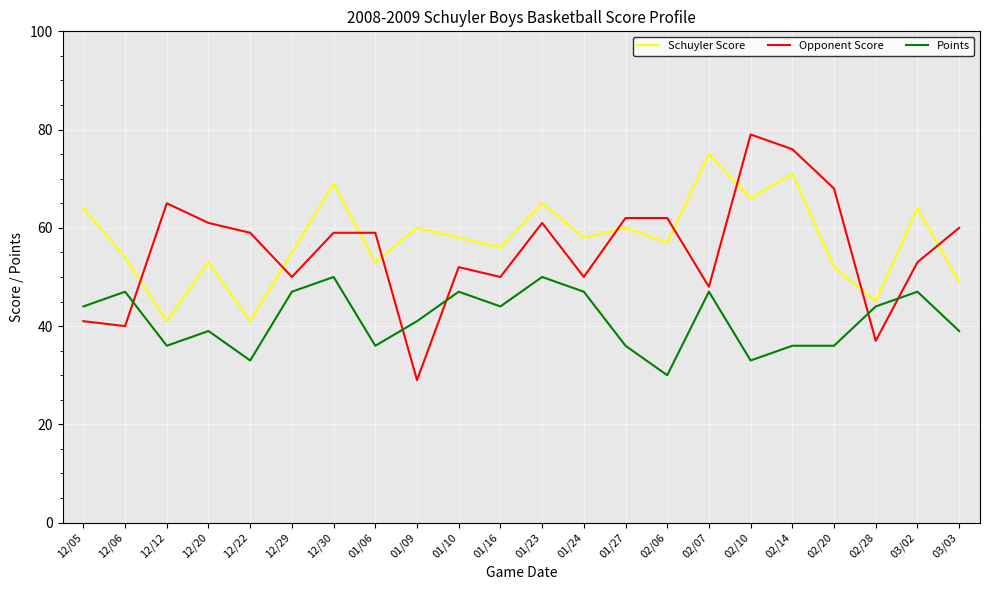

Reading left to right, what are all the values shown in this chart?

Schuyler Score: 12/05=64	12/06=54	12/12=41	12/20=53	12/22=41	12/29=55	12/30=69	01/06=53	01/09=60	01/10=58	01/16=56	01/23=65	01/24=58	01/27=60	02/06=57	02/07=75	02/10=66	02/14=71	02/20=52	02/28=45	03/02=64	03/03=49
Opponent Score: 12/05=41	12/06=40	12/12=65	12/20=61	12/22=59	12/29=50	12/30=59	01/06=59	01/09=29	01/10=52	01/16=50	01/23=61	01/24=50	01/27=62	02/06=62	02/07=48	02/10=79	02/14=76	02/20=68	02/28=37	03/02=53	03/03=60
Points: 12/05=44	12/06=47	12/12=36	12/20=39	12/22=33	12/29=47	12/30=50	01/06=36	01/09=41	01/10=47	01/16=44	01/23=50	01/24=47	01/27=36	02/06=30	02/07=47	02/10=33	02/14=36	02/20=36	02/28=44	03/02=47	03/03=39